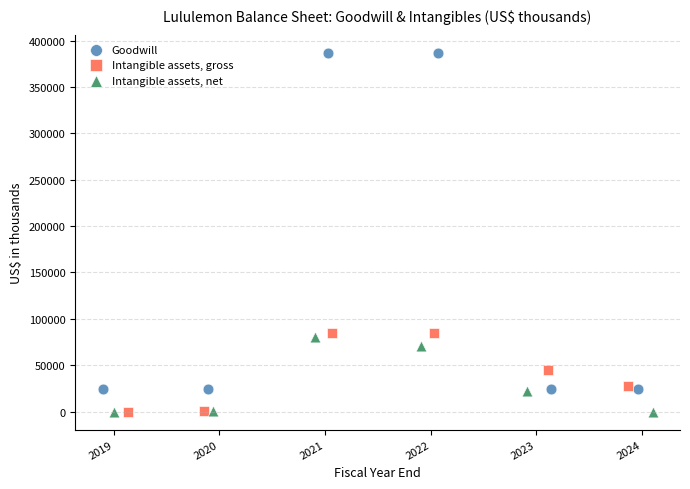

Which series has the widest spread of Y values?

Goodwill